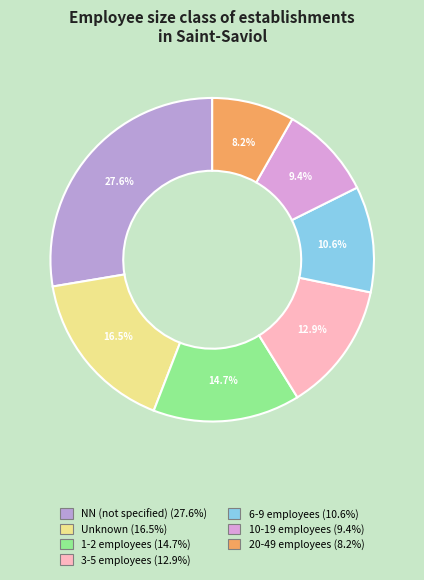

How many slices are in this pie chart?

7